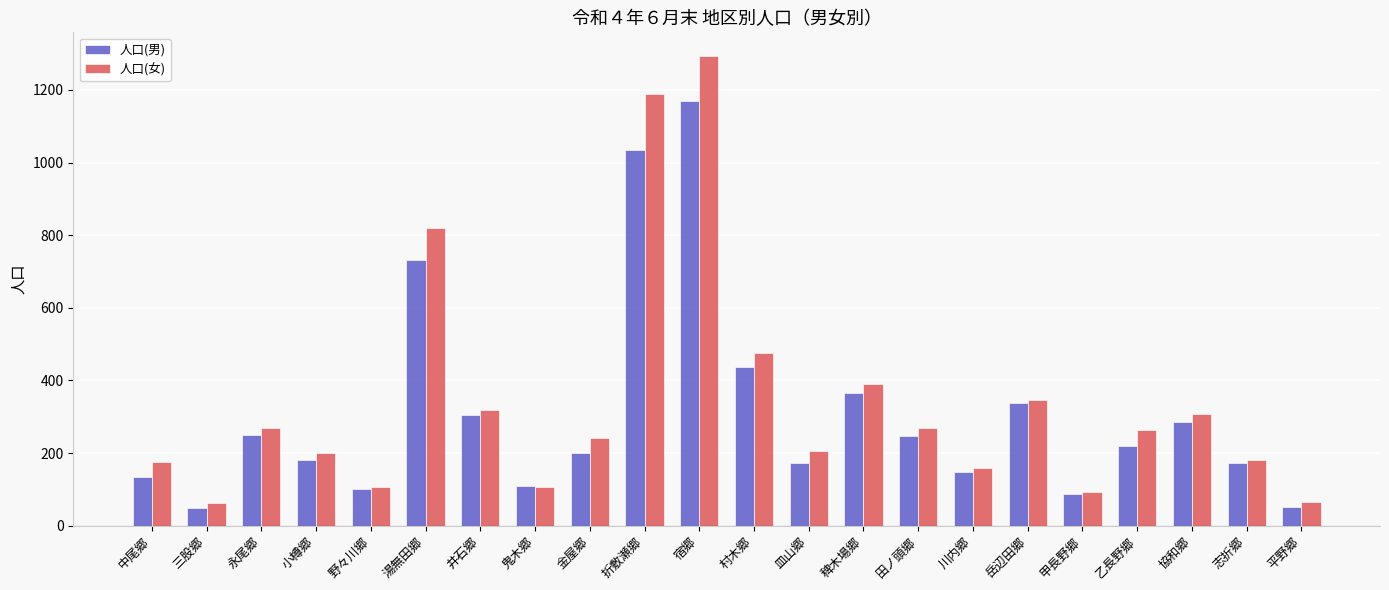

What is the label of the 13th bar from the left?

皿山郷